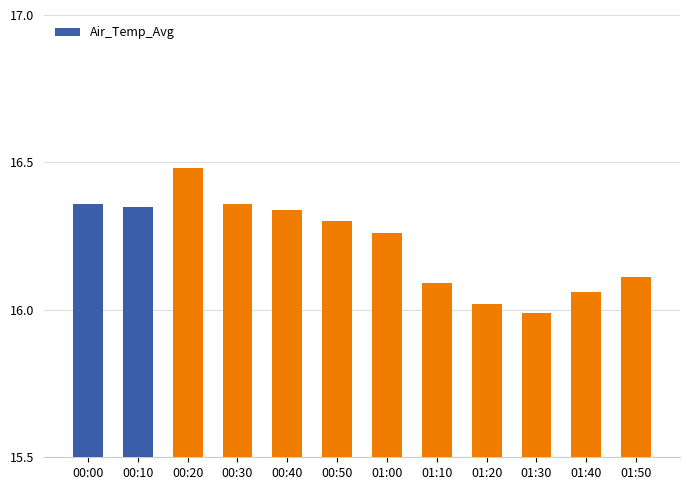

True or false: the data shows 23.3 at 01:20.

False